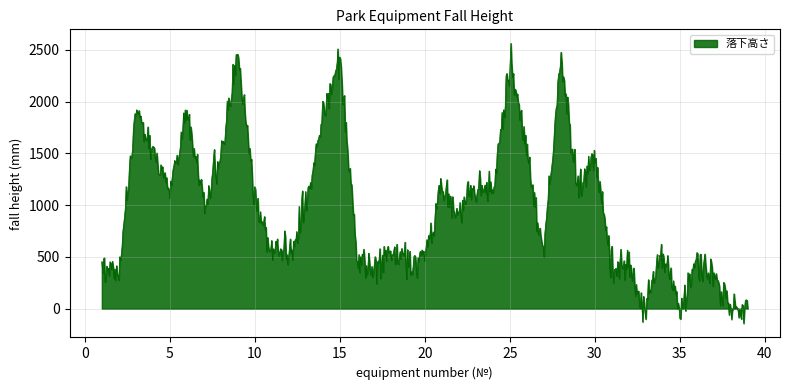

What is the minimum value shown in the chart?

-142.9